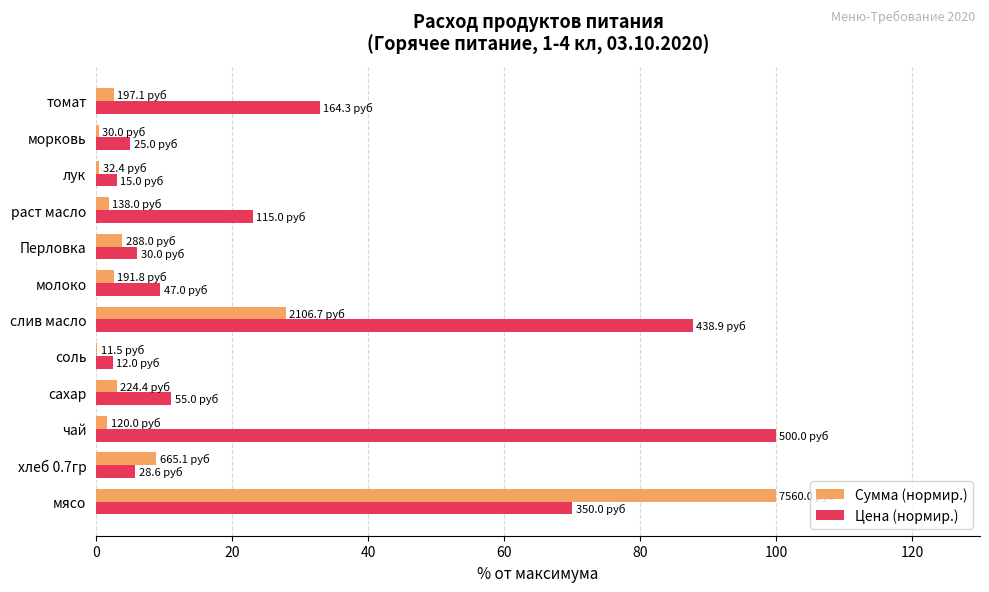

What is the average value of the Сумма (нормир.) series?

12.7